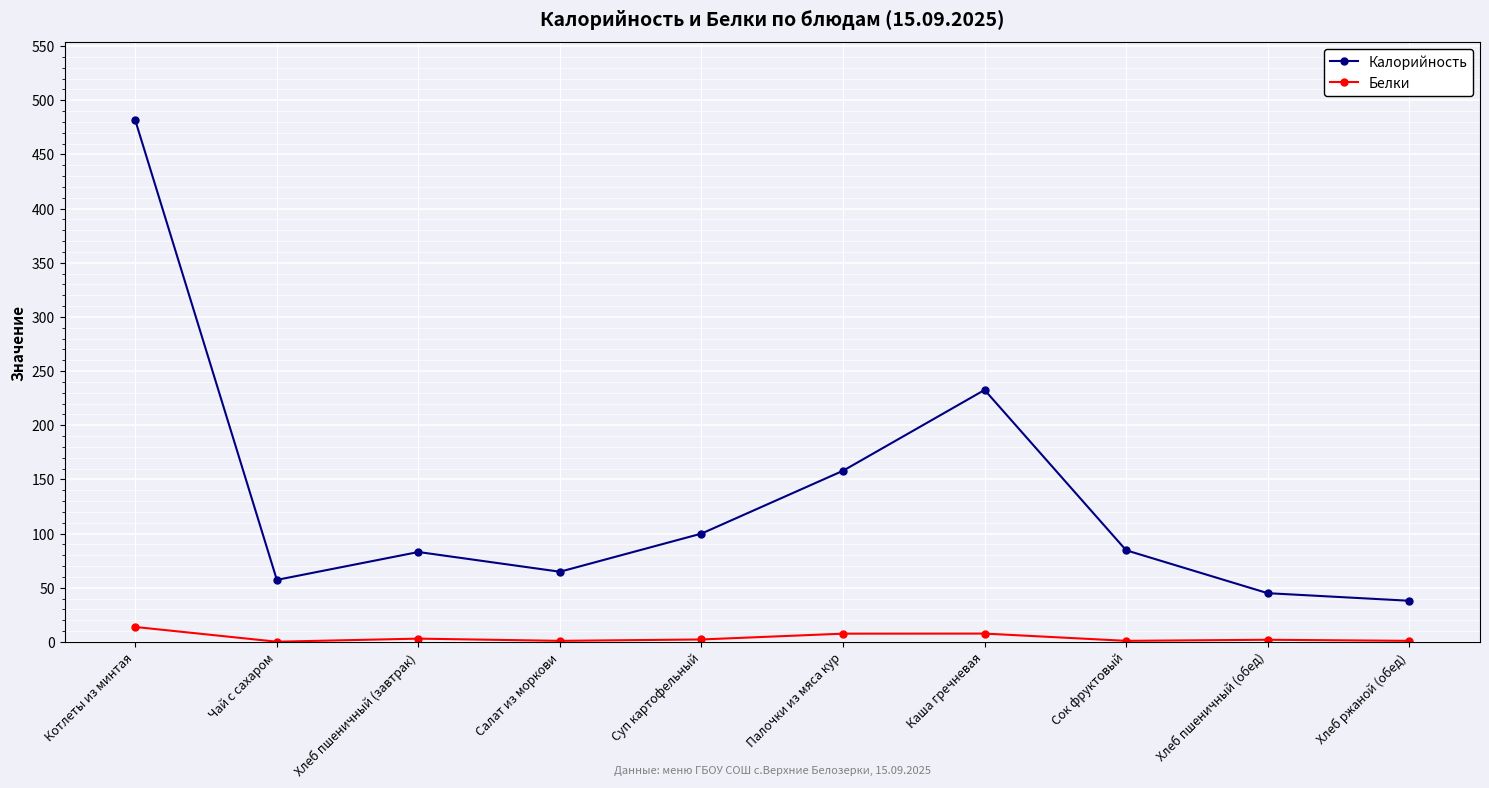

True or false: Белки has a value of 1.0 at Сок фруктовый.

True